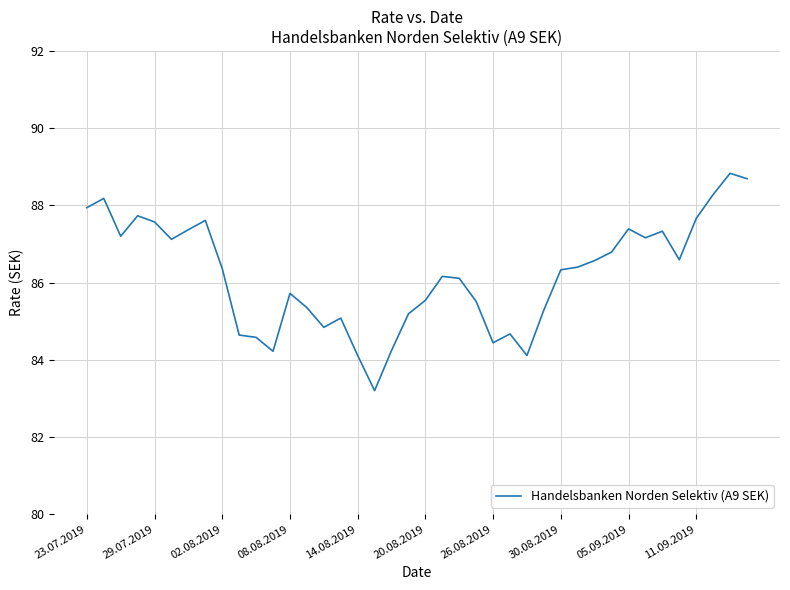

What is the difference between the maximum and minimum values?

5.6